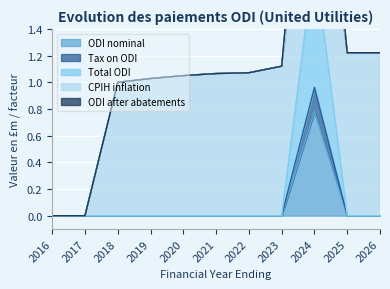

Which series changed the most between 2025 and 2026?

ODI nominal